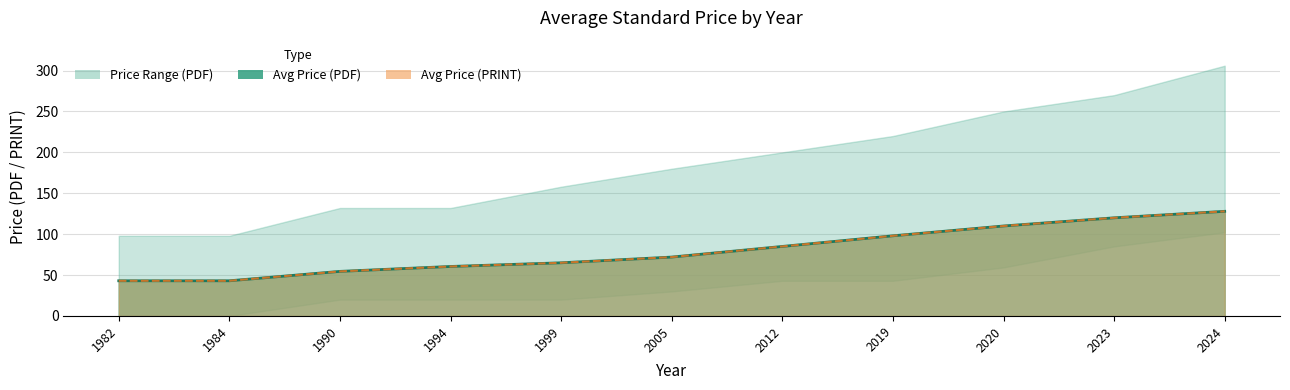

Reading right to left, list all the values displayed in this chart.

Avg Price (PDF): 2024=127.9	2023=120.0	2020=110.0	2019=98.0	2012=85.0	2005=72.0	1999=65.0	1994=60.5	1990=54.5	1984=43.0	1982=43.0
Avg Price (PRINT): 2024=127.9	2023=120.0	2020=110.0	2019=98.0	2012=85.0	2005=72.0	1999=65.0	1994=60.5	1990=54.5	1984=43.0	1982=43.0